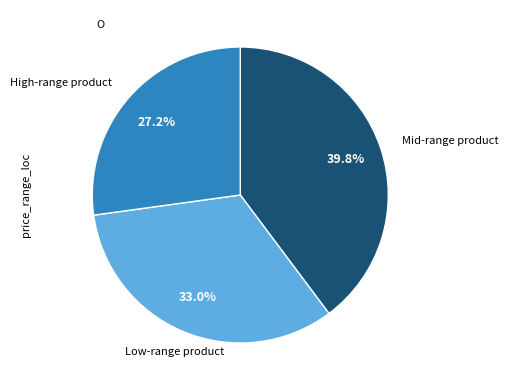

Is there any slice that represents more than half of the pie?

No